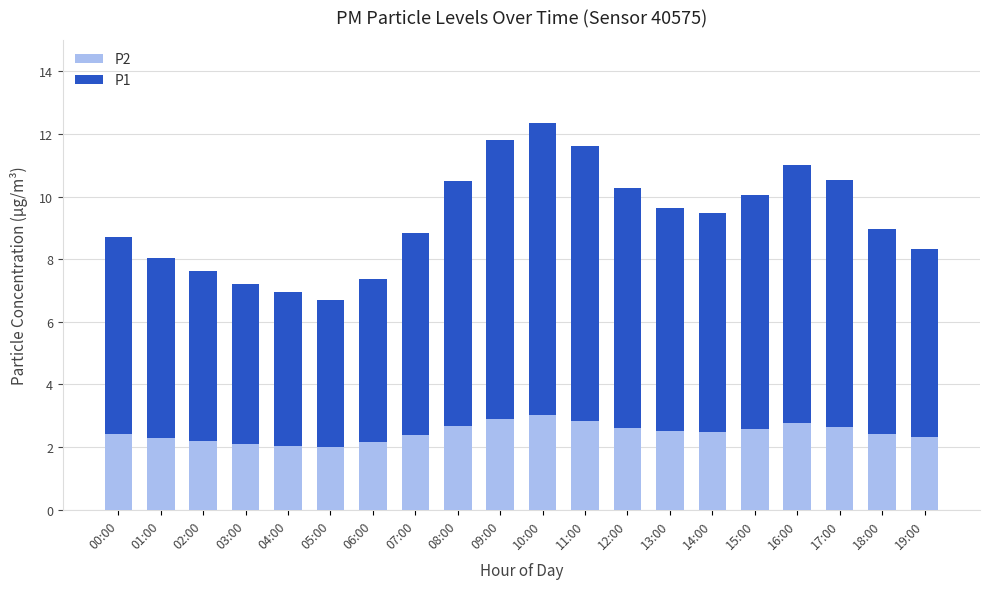

How many bars are there in total?

20